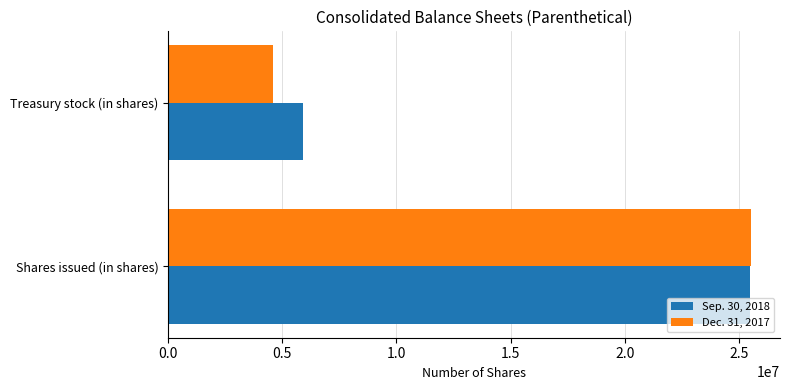

Rank the categories by Sep. 30, 2018 value from lowest to highest.

Treasury stock (in shares), Shares issued (in shares)